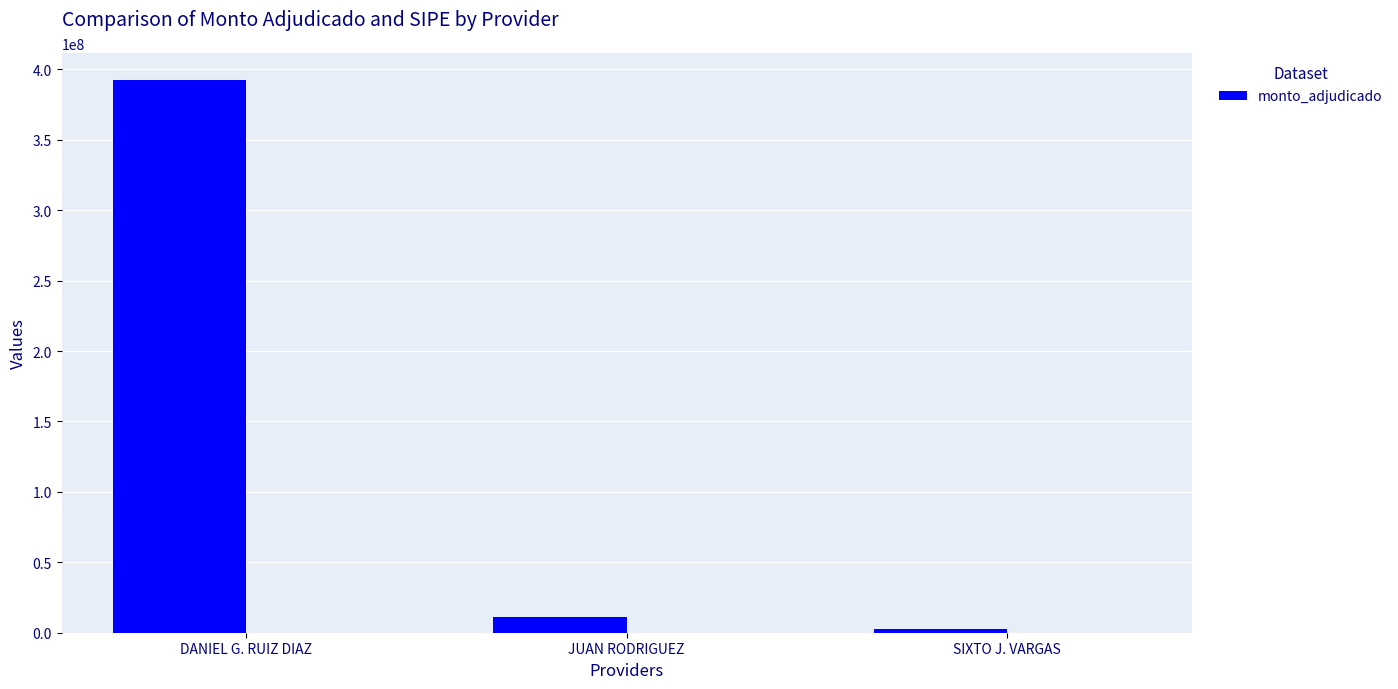

What position from the left is SIXTO J. VARGAS?

3